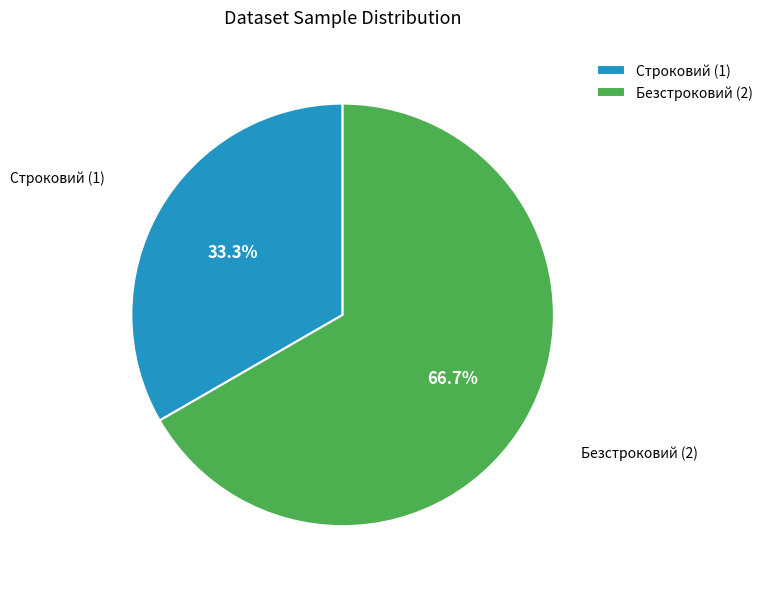

To the nearest percent, what percentage of the pie is Безстроковий?

67%